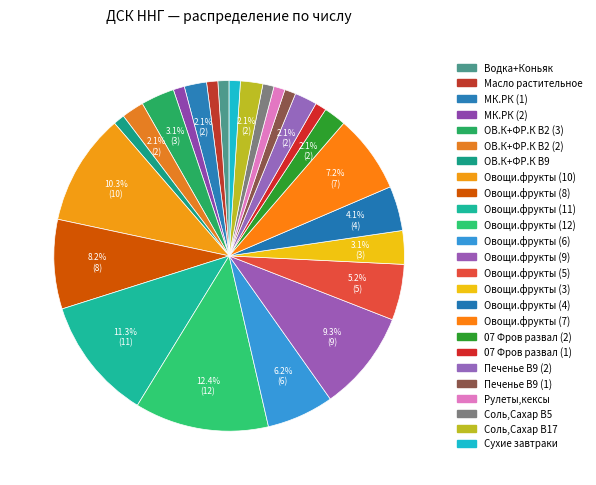

How many segments does this pie chart have?

25